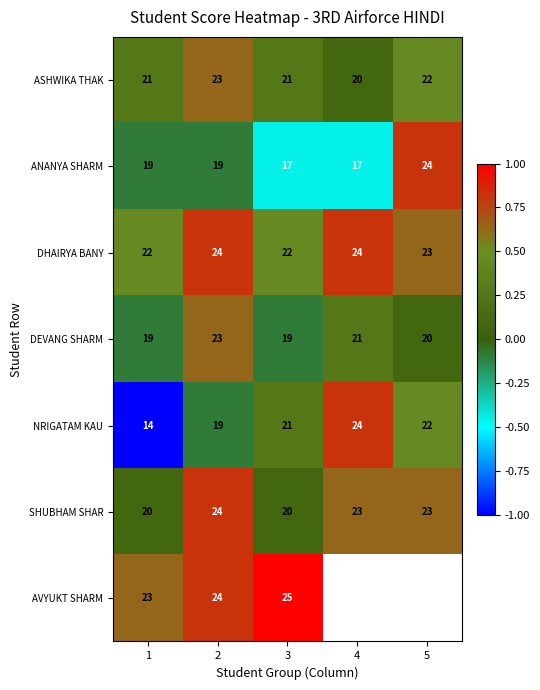

Is the value of SHUBHAM SHAR at 2 greater than the value of ASHWIKA THAK at 1?

Yes